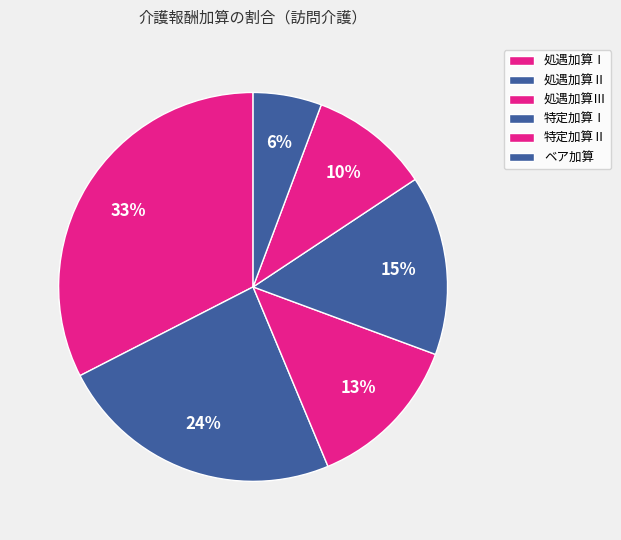

Which category has the biggest portion of the pie?

処遇加算Ⅰ